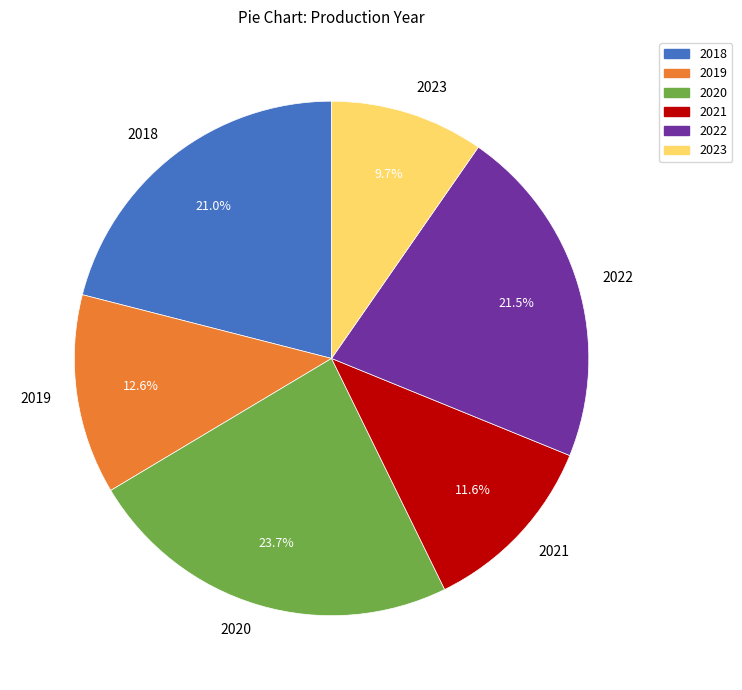

Is there any slice that represents more than half of the pie?

No